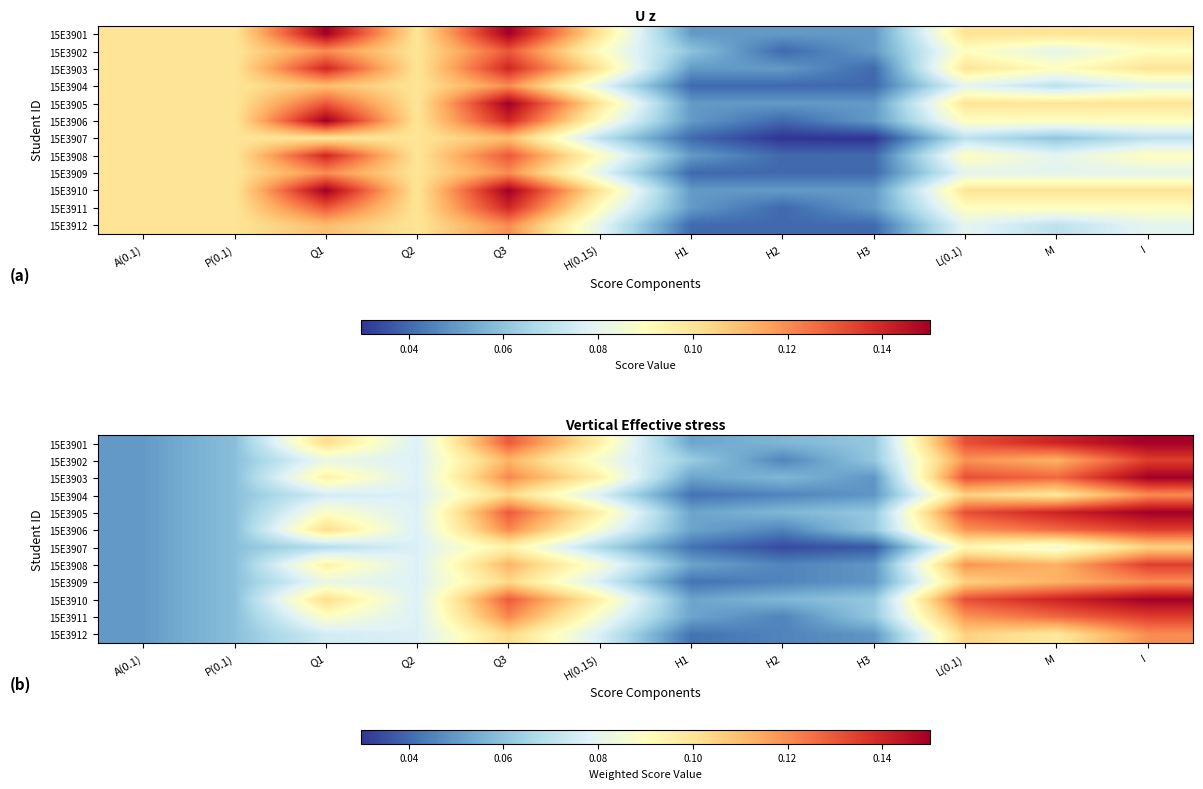

Is the value of 15E3906 at Q2 greater than the value of 15E3904 at Q3?

No